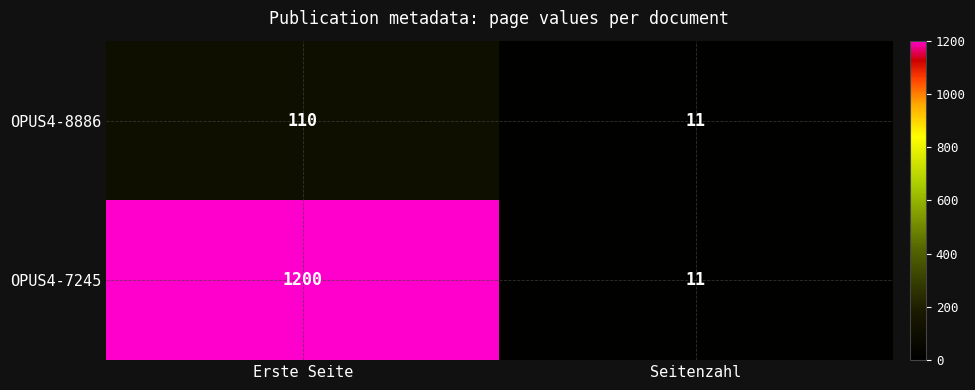

Reading left to right, transcribe all the data shown in this chart.

OPUS4-8886: Erste Seite=110	Seitenzahl=11
OPUS4-7245: Erste Seite=1200	Seitenzahl=11